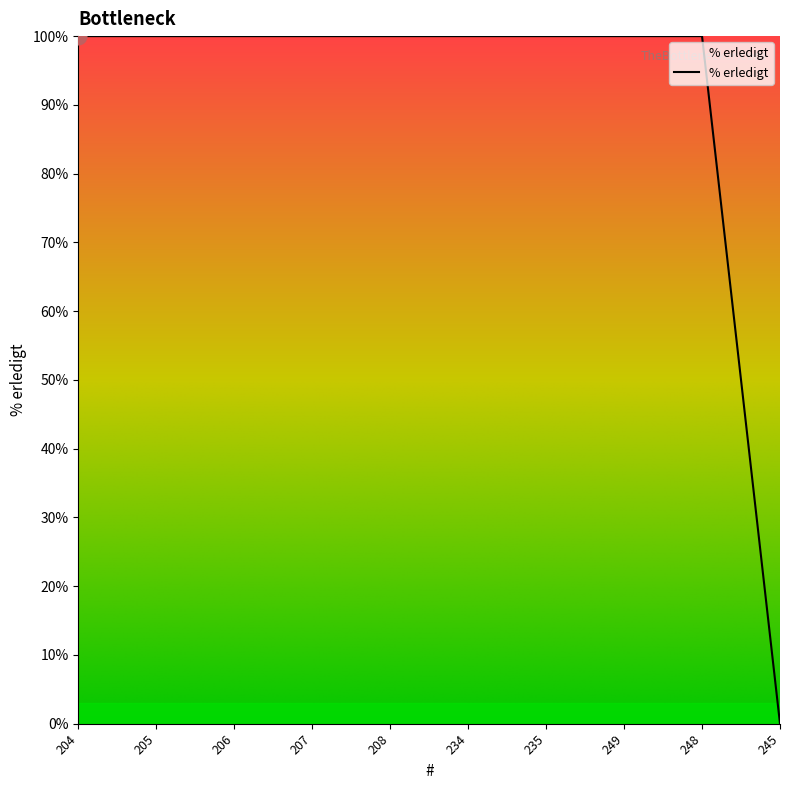

What position from the right is 249?

3